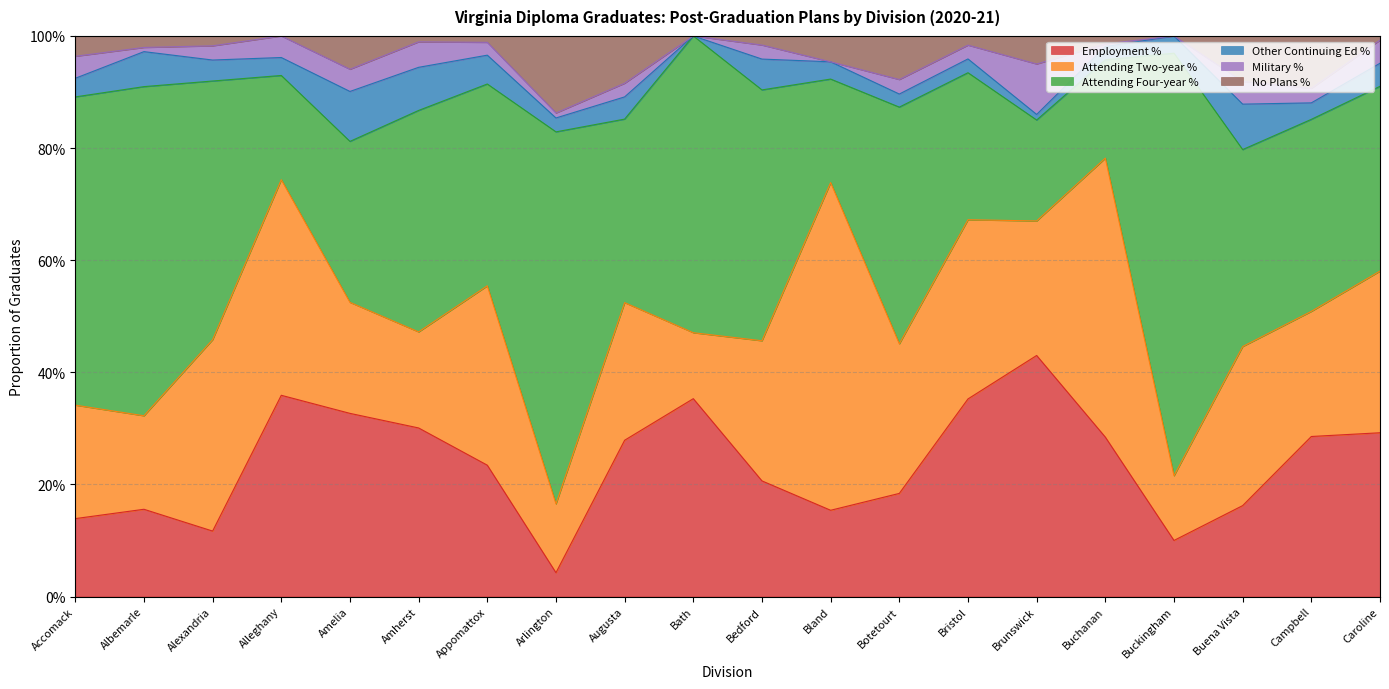

Reading right to left, extract all data points from this chart.

Employment %: 0.3	0.3	0.2	0.1	0.3	0.4	0.4	0.2	0.2	0.2	0.4	0.3	0.0	0.2	0.3	0.3	0.4	0.1	0.2	0.1
Attending Two-year %: 0.3	0.2	0.3	0.1	0.5	0.2	0.3	0.3	0.6	0.2	0.1	0.2	0.1	0.3	0.2	0.2	0.4	0.3	0.2	0.2
Attending Four-year %: 0.3	0.3	0.4	0.8	0.2	0.2	0.3	0.4	0.2	0.4	0.5	0.3	0.7	0.4	0.4	0.3	0.2	0.5	0.6	0.5
Other Continuing Ed %: 0.0	0.0	0.1	0.0	0.0	0.0	0.0	0.0	0.0	0.1	0.0	0.0	0.0	0.1	0.1	0.1	0.0	0.0	0.1	0.0
Military %: 0.0	0.0	0.0	0.0	0.0	0.1	0.0	0.0	0.0	0.0	0.0	0.0	0.0	0.0	0.0	0.0	0.0	0.0	0.0	0.0
No Plans %: 0.0	0.1	0.1	0.0	0.0	0.1	0.0	0.1	0.0	0.0	0.0	0.1	0.1	0.0	0.0	0.1	0.0	0.0	0.0	0.0